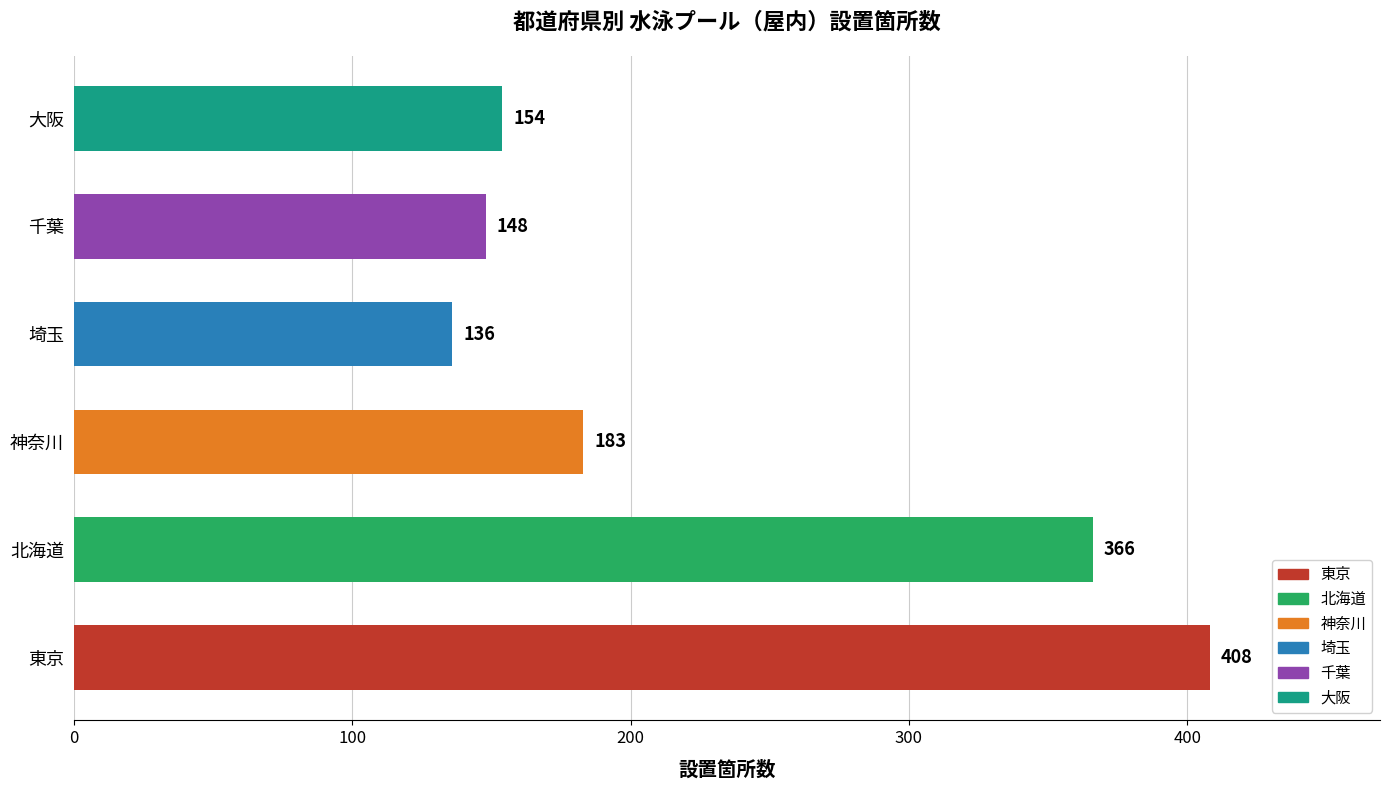

What is the change in value from 東京 to 神奈川?

-225